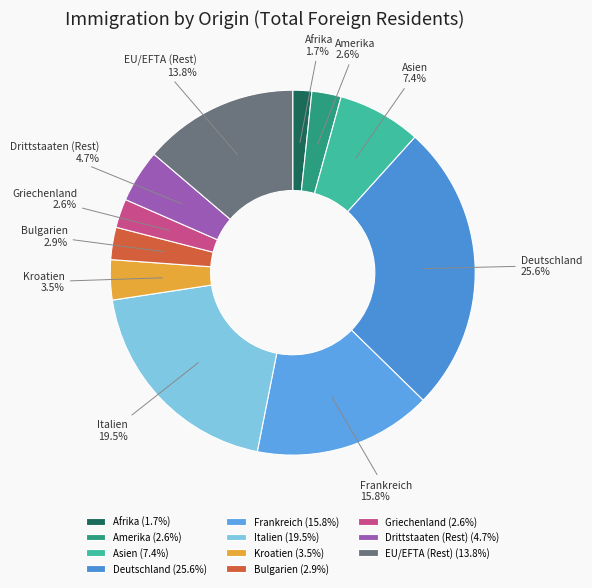

Between Bulgarien and Deutschland, which is larger?

Deutschland